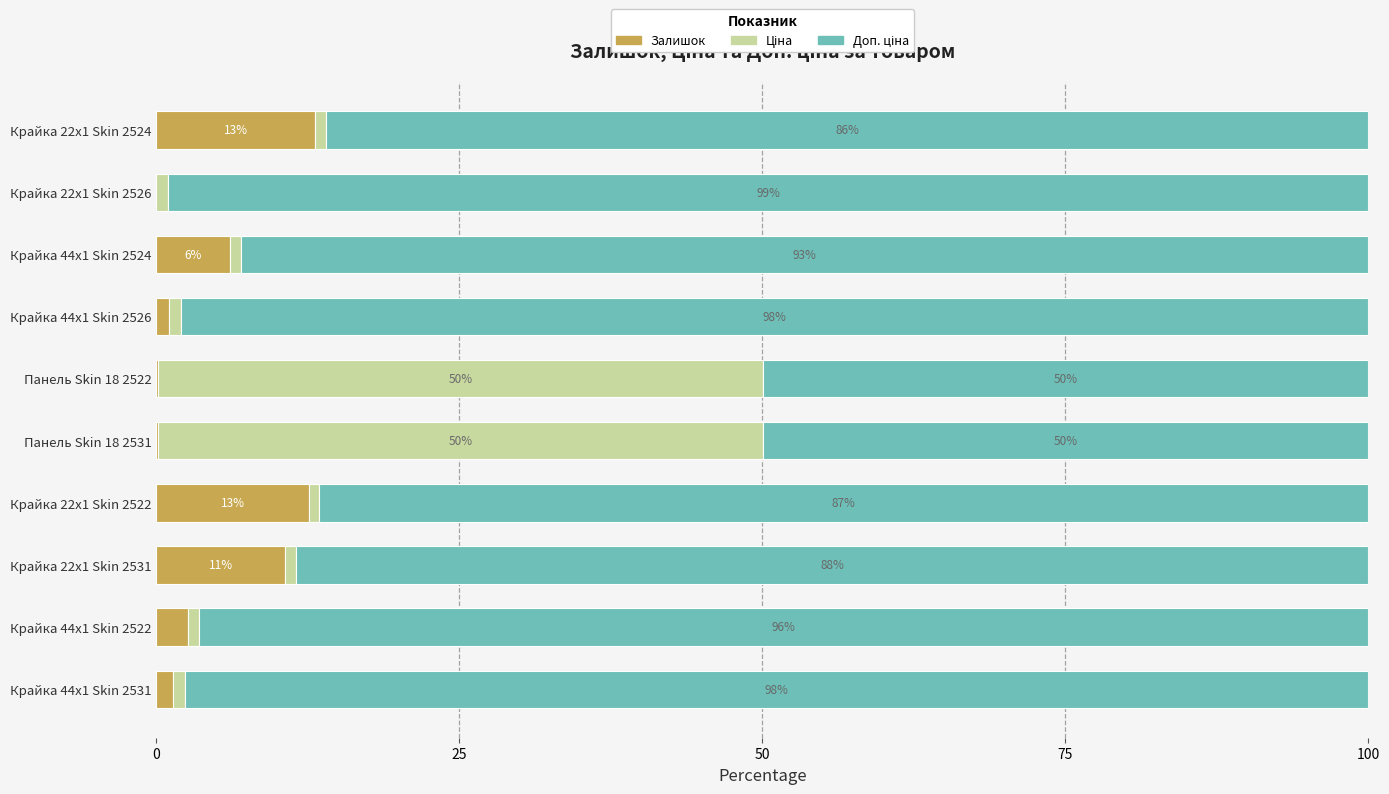

What is the total value across all series at Крайка 44x1 Skin 2524?

100.0